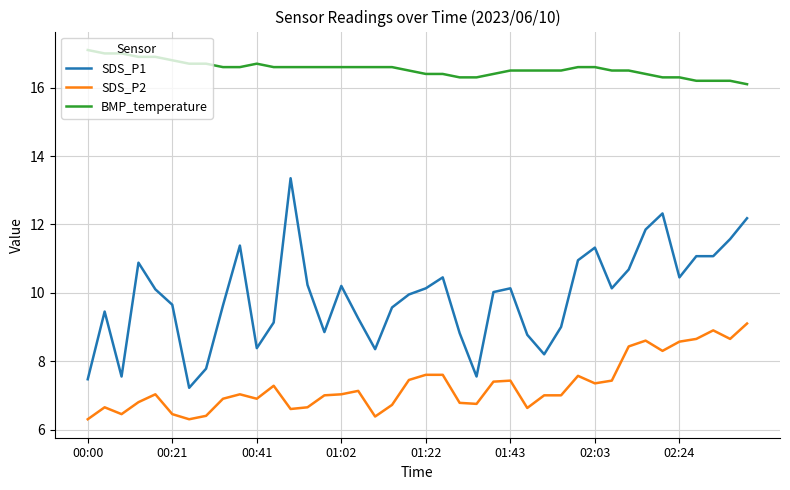

True or false: SDS_P1 and SDS_P2 cross at least once.

False